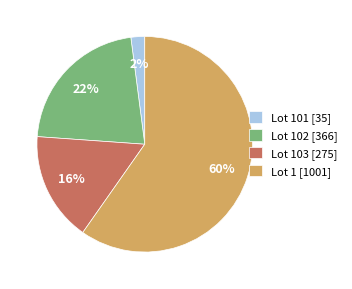

Is there a majority slice in this chart?

Yes